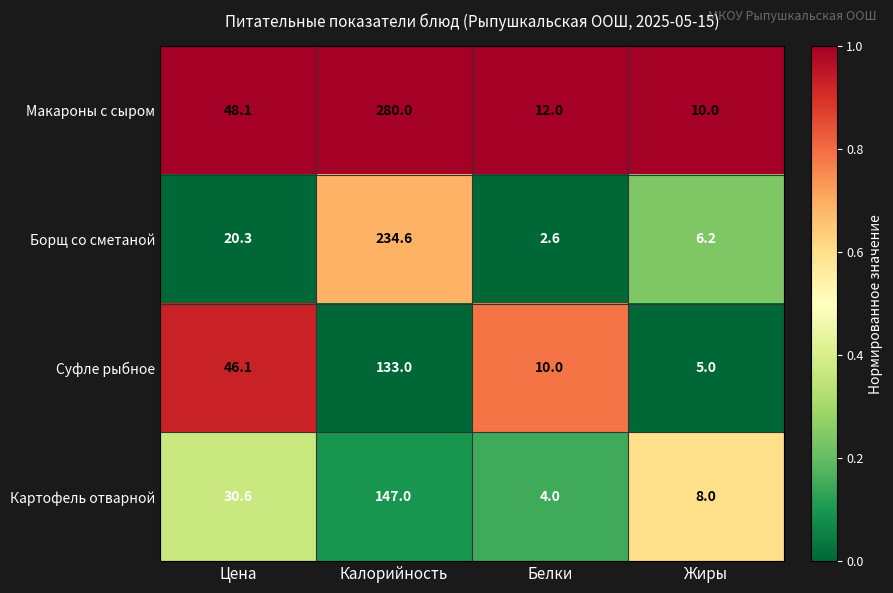

Reading left to right, list all the values displayed in this chart.

Макароны с сыром: Цена=48.1	Калорийность=280.0	Белки=12.0	Жиры=10.0
Борщ со сметаной: Цена=20.3	Калорийность=234.6	Белки=2.6	Жиры=6.2
Суфле рыбное: Цена=46.1	Калорийность=133.0	Белки=10.0	Жиры=5.0
Картофель отварной: Цена=30.6	Калорийность=147.0	Белки=4.0	Жиры=8.0